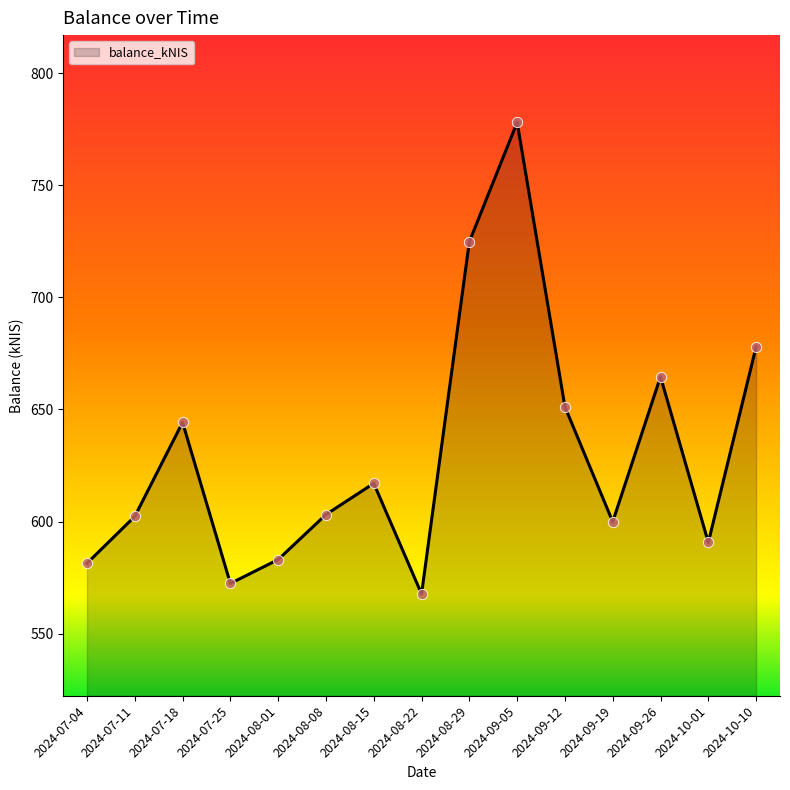

Approximately how many times larger is the value at 2024-07-11 compared to 2024-10-01?

1.0